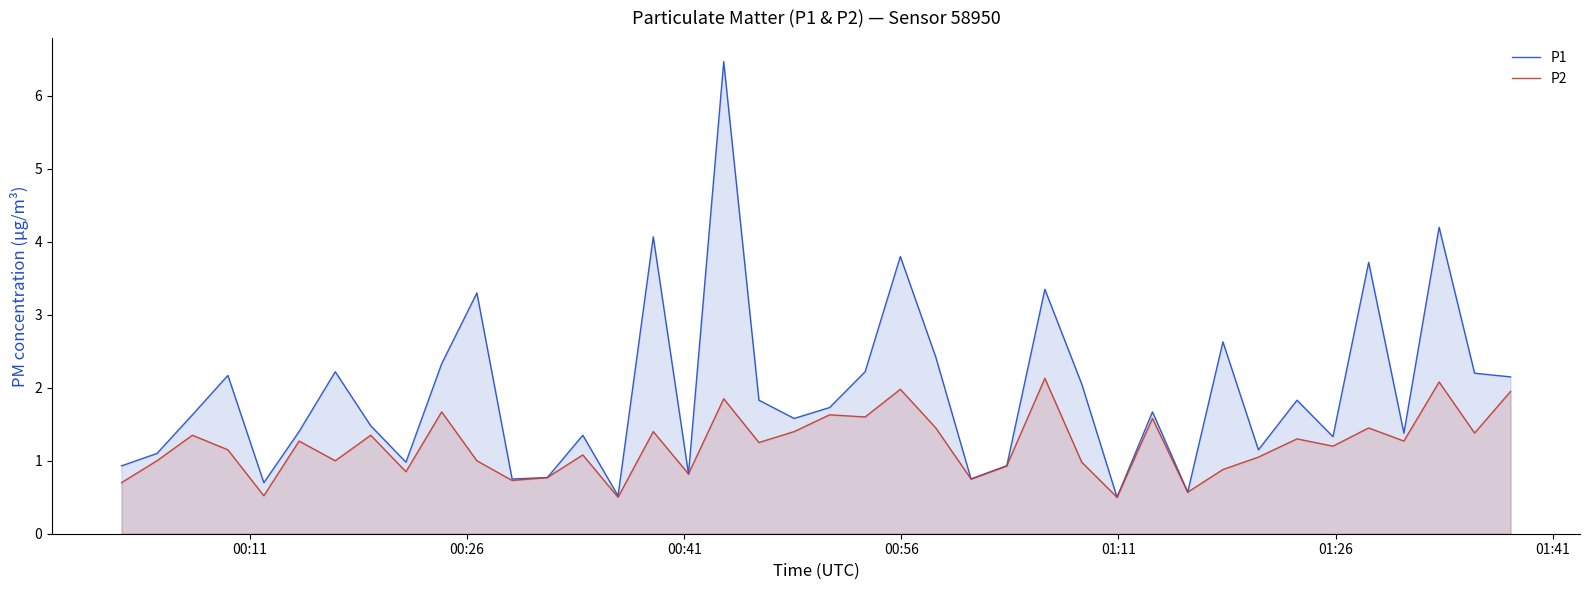

Which series has the widest spread of values?

P1